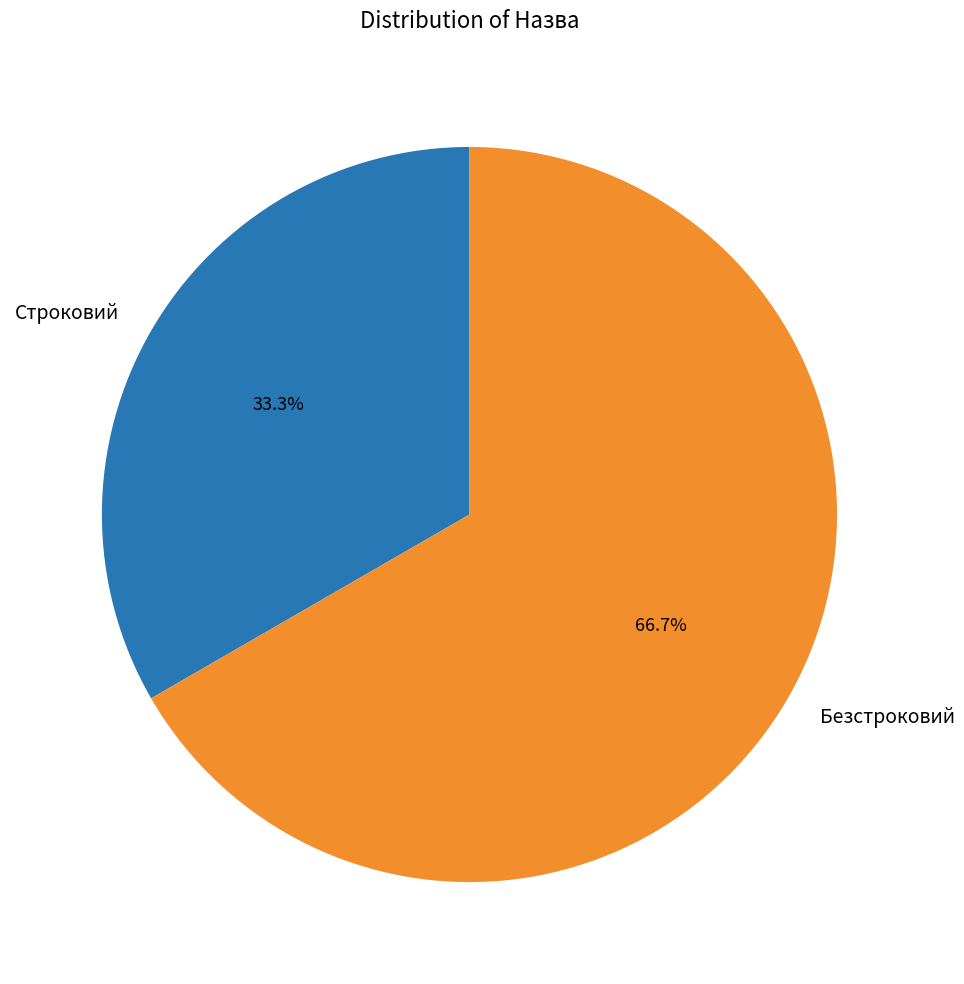

To the nearest percent, what is the average slice percentage?

50%